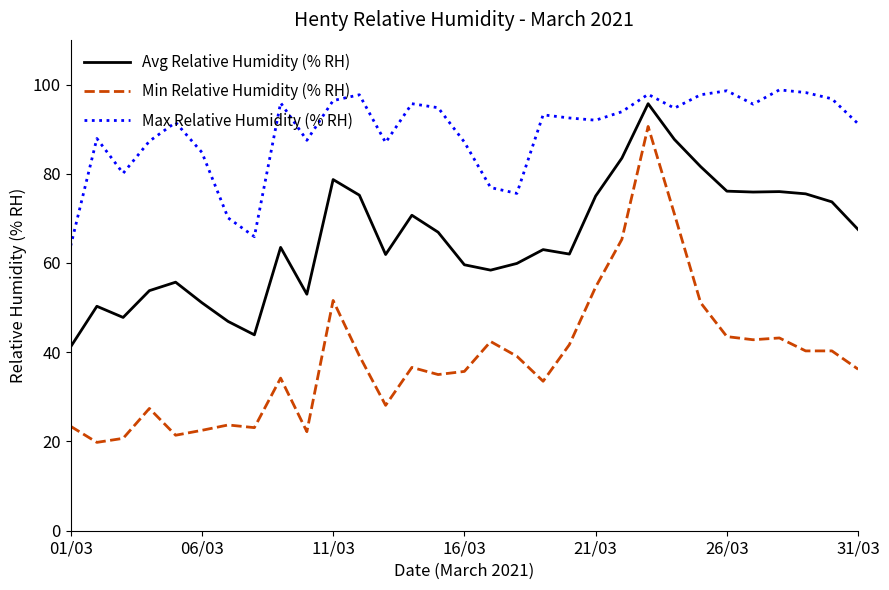

Which series has the largest total across all categories?

Max Relative Humidity (% RH)